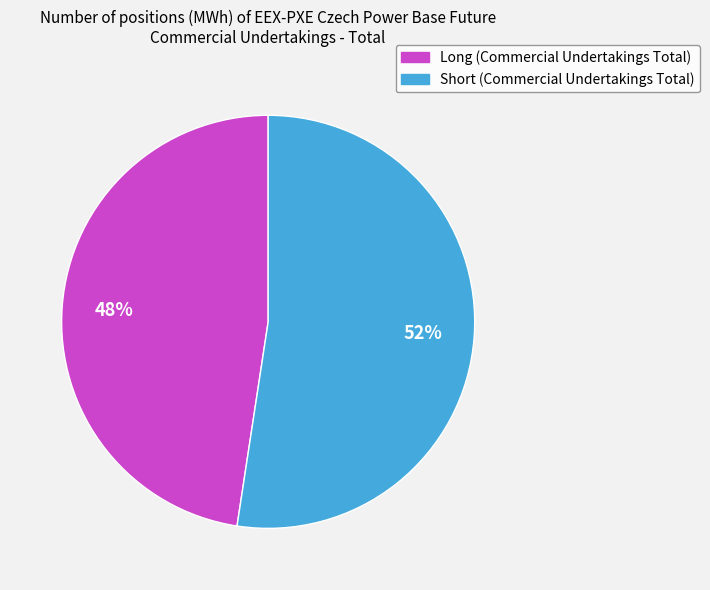

Approximately how many times larger is the value at Short (Commercial Undertakings Total) compared to Long (Commercial Undertakings Total)?

1.1